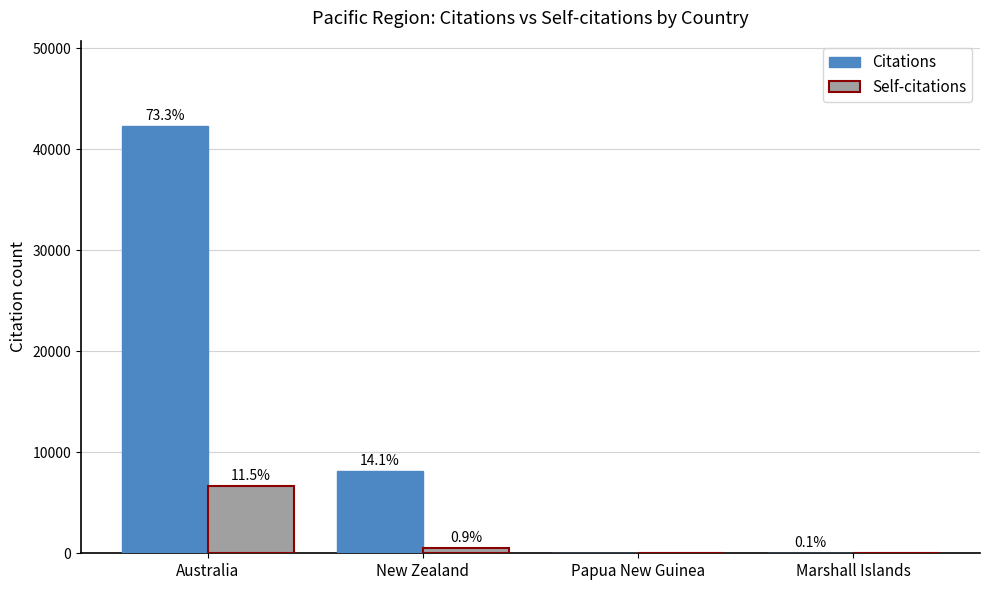

What are all the series names shown in the legend?

Citations, Self-citations